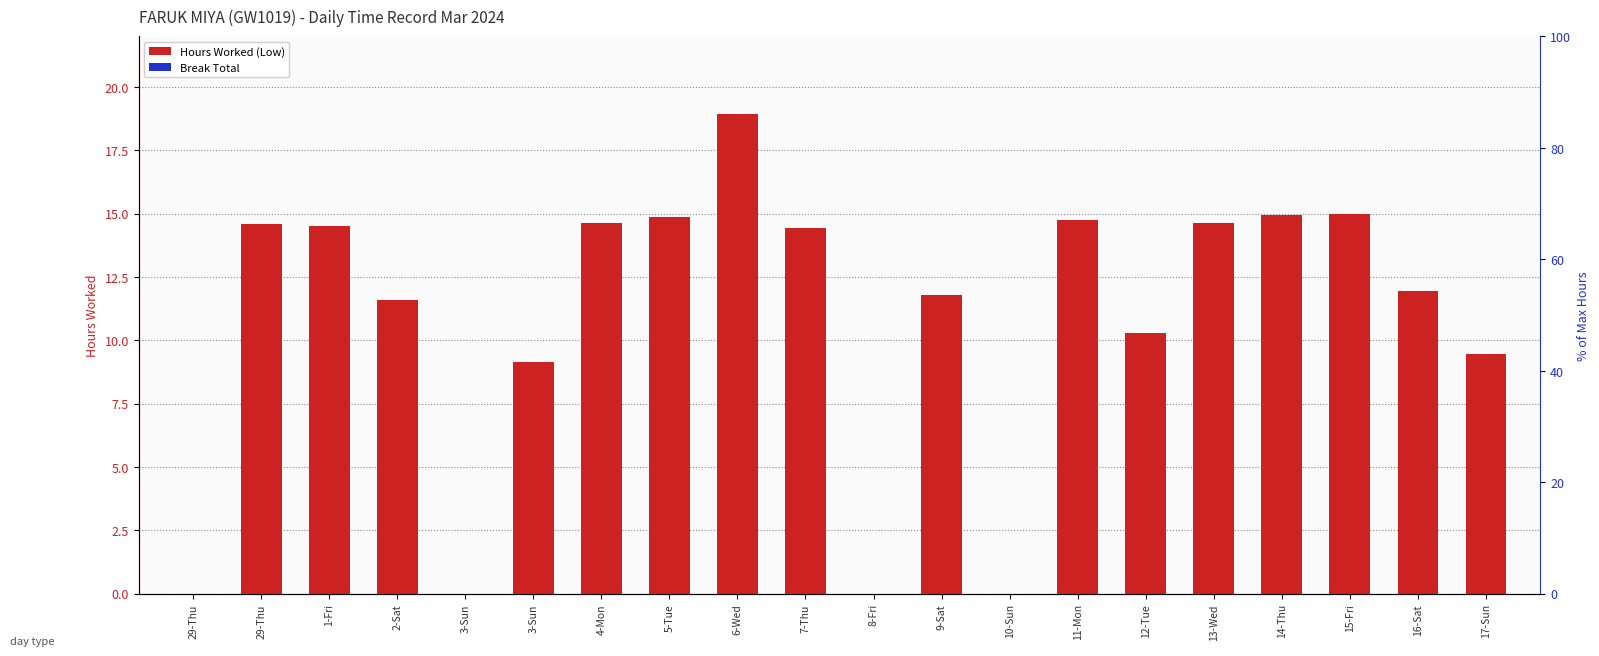

At which category is the sum across all series the highest?

6-Wed